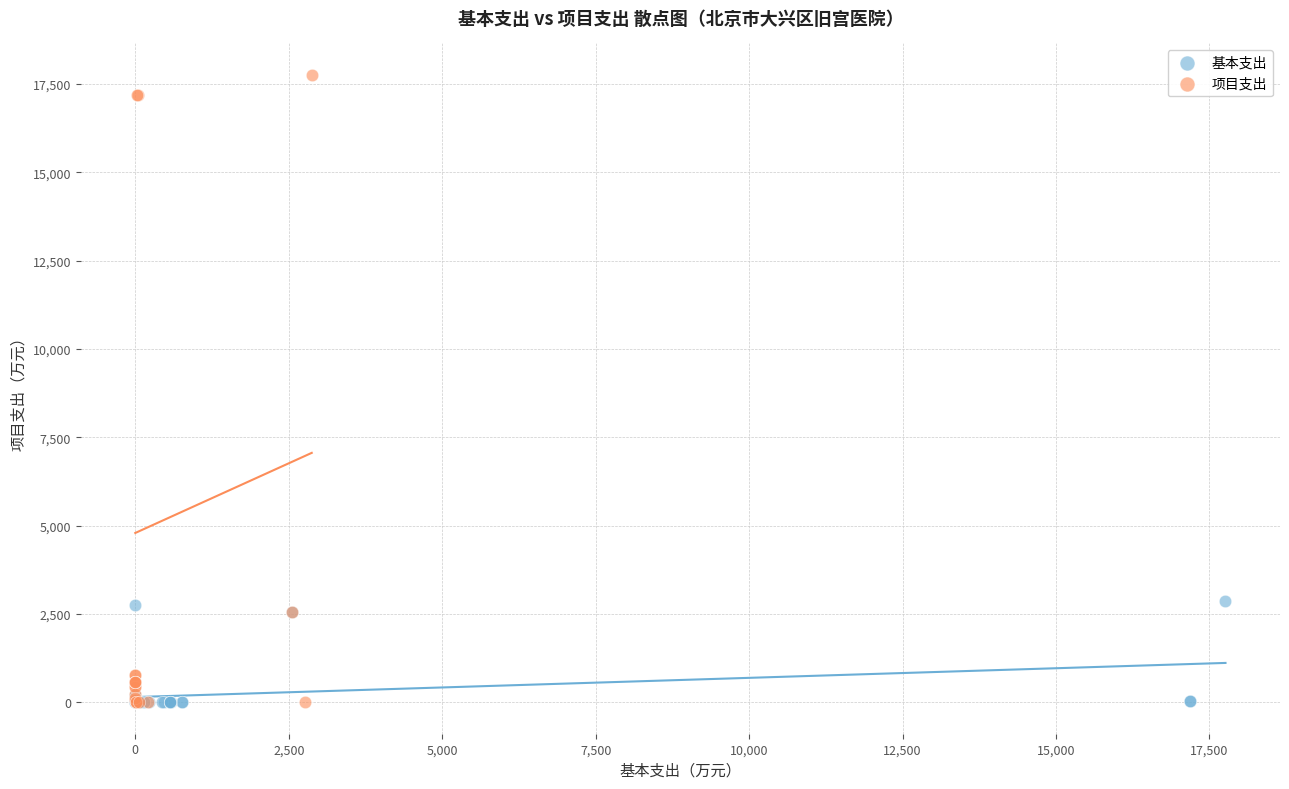

Which series has the largest Y range (max minus min)?

项目支出